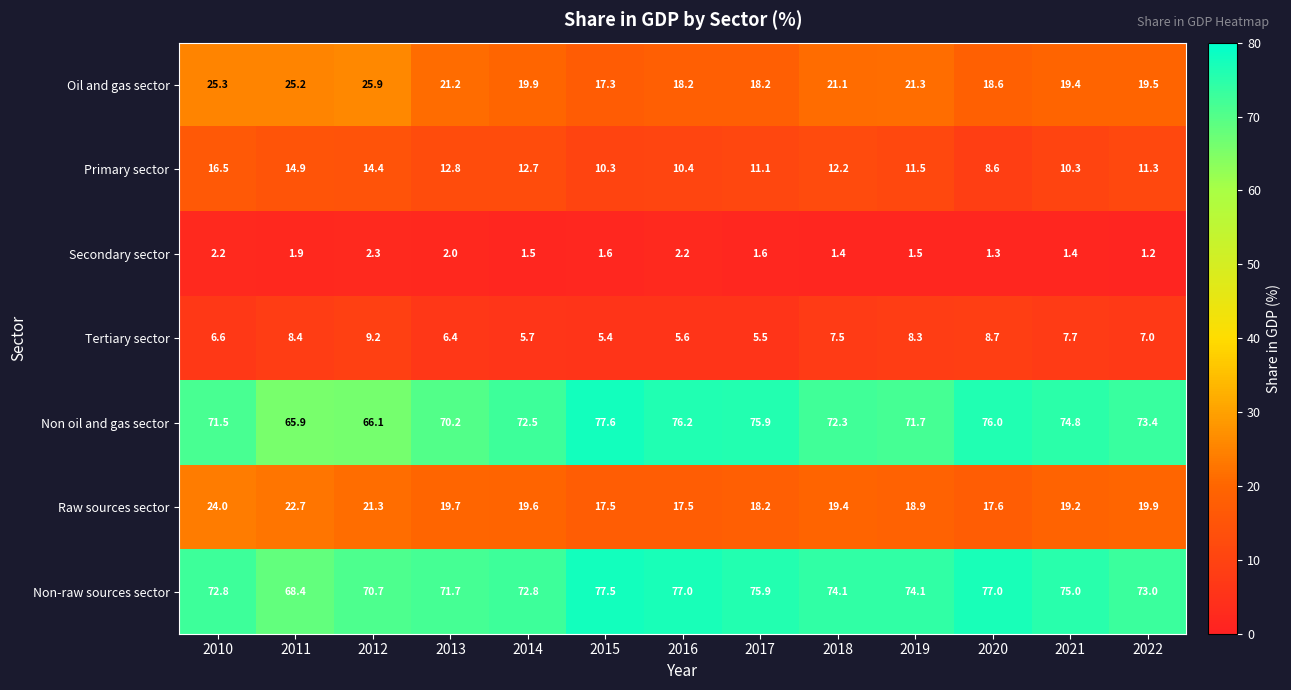

What is the total value across all series at 2016?

207.1